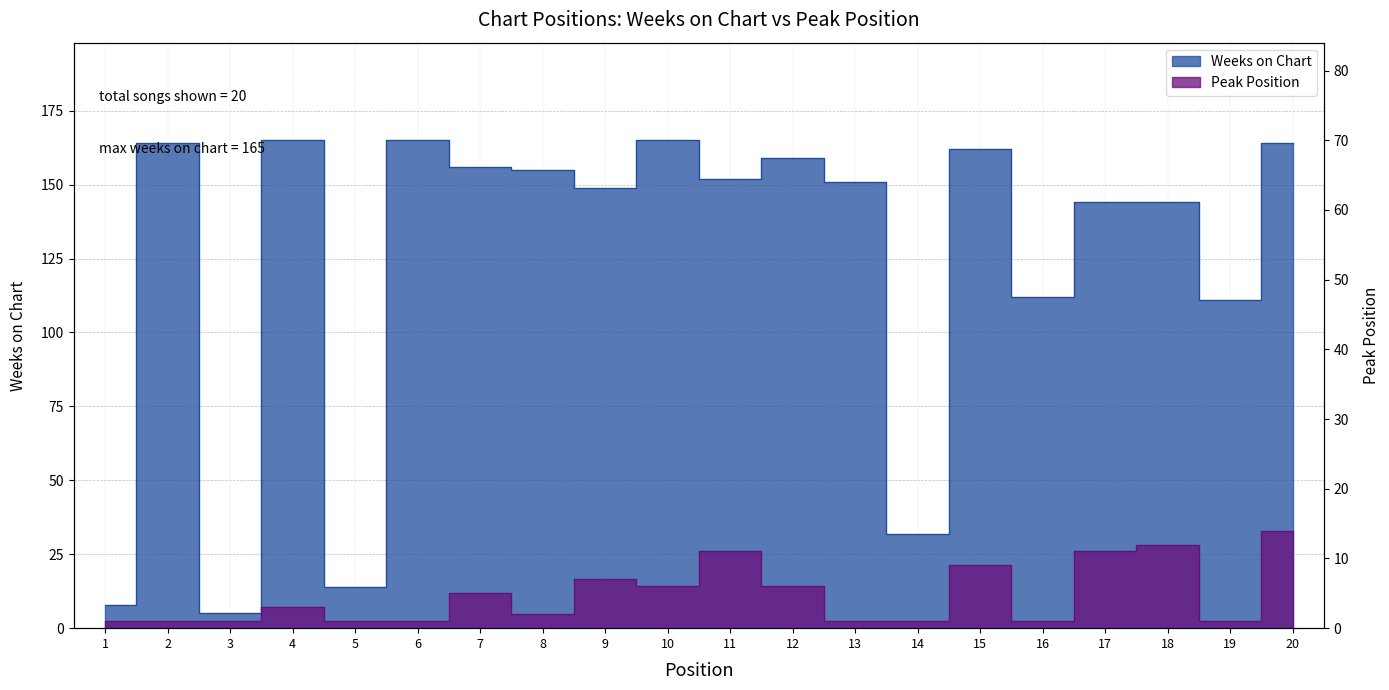

True or false: Peak Position has a value of 1 at 6.

True